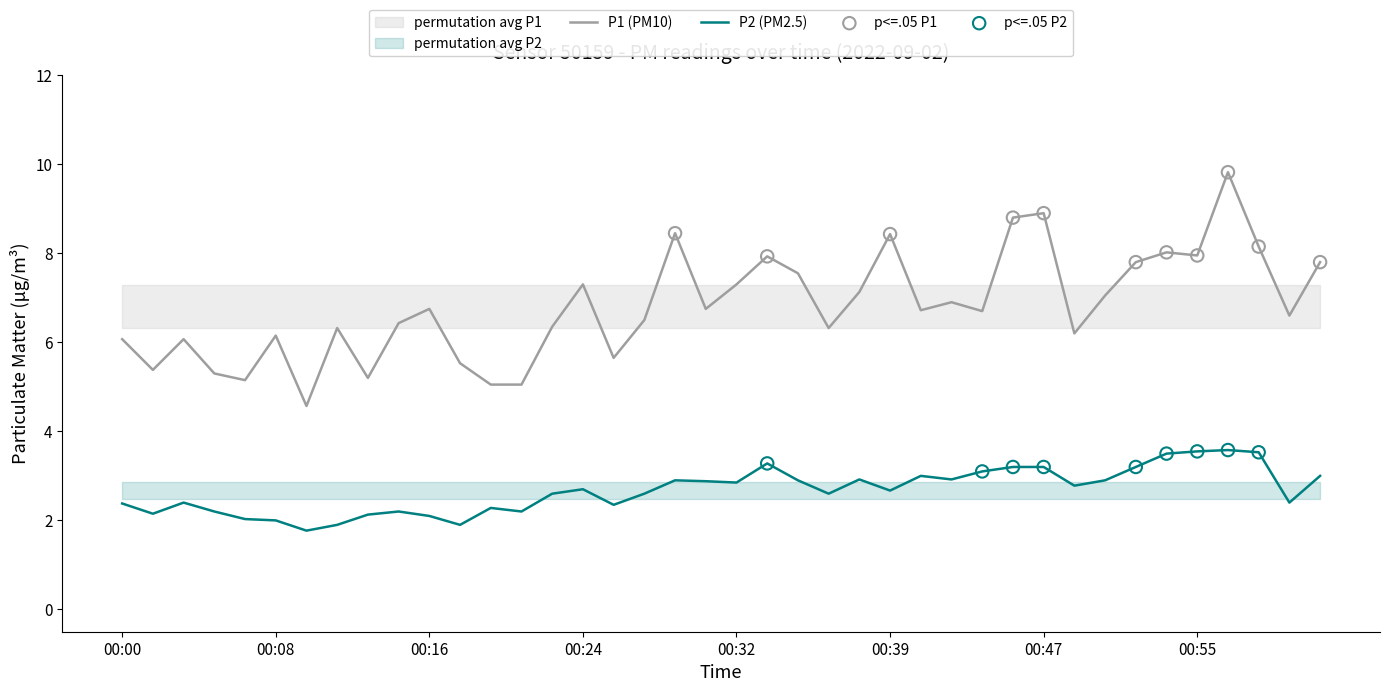

What are all the series names shown in the legend?

P1, P2